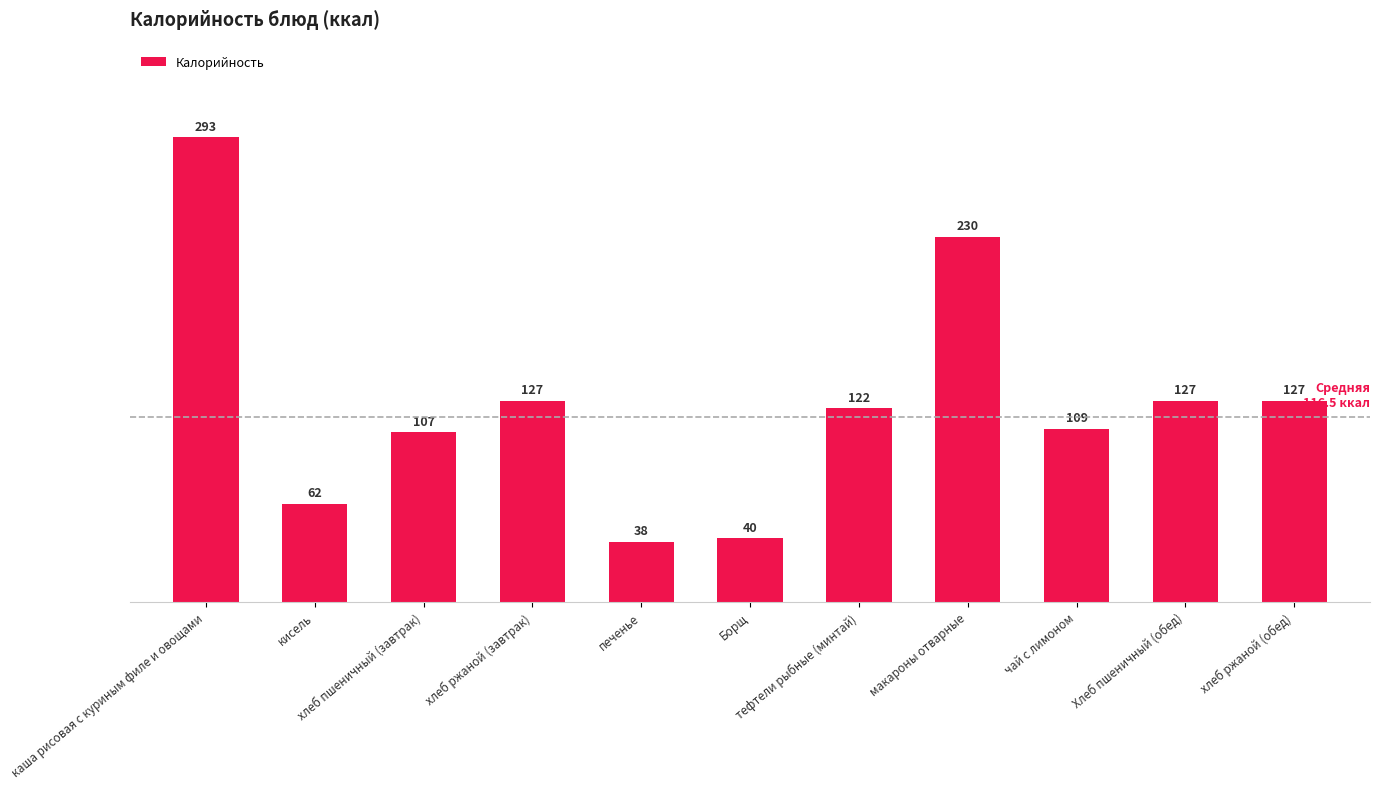

What is the difference between the second highest and second lowest values?

190